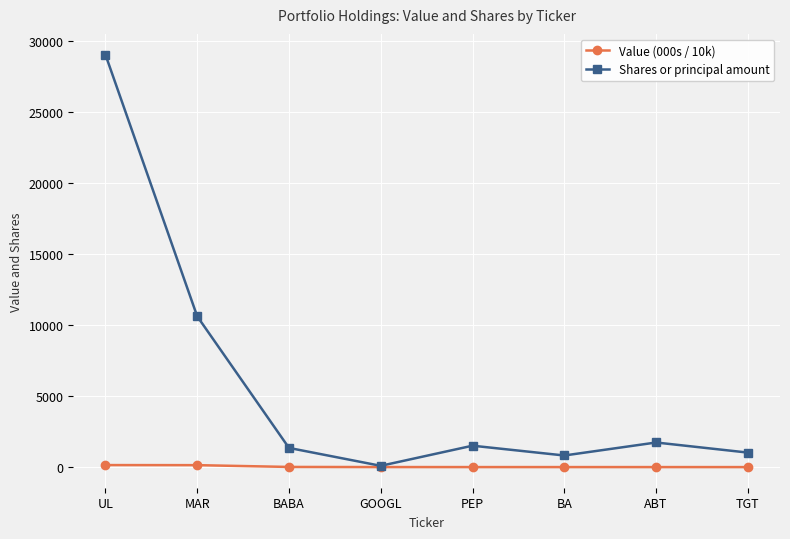

What is the maximum value shown in the chart?

29027.0